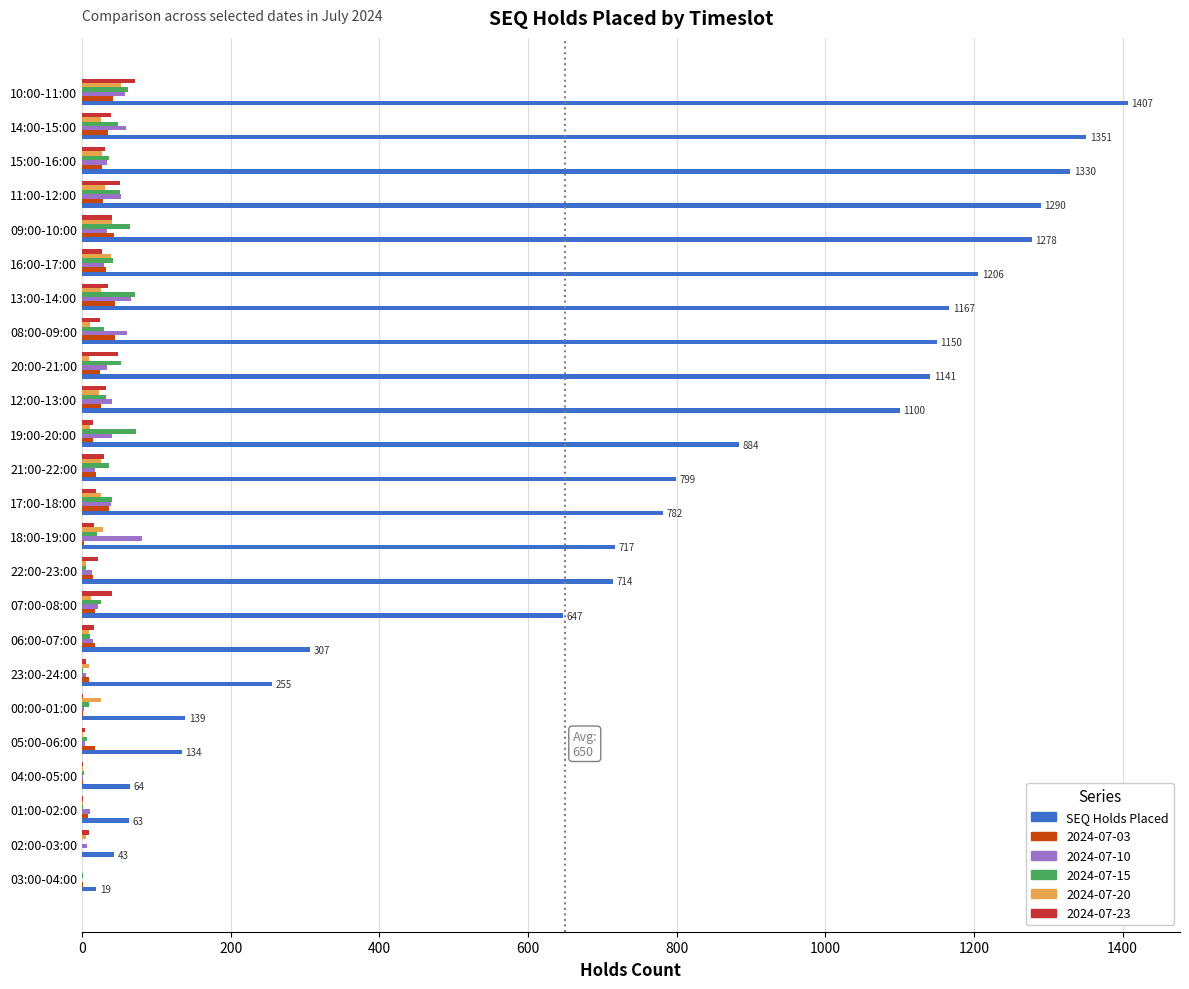

Which label corresponds to the largest value in the chart?

10:00-11:00